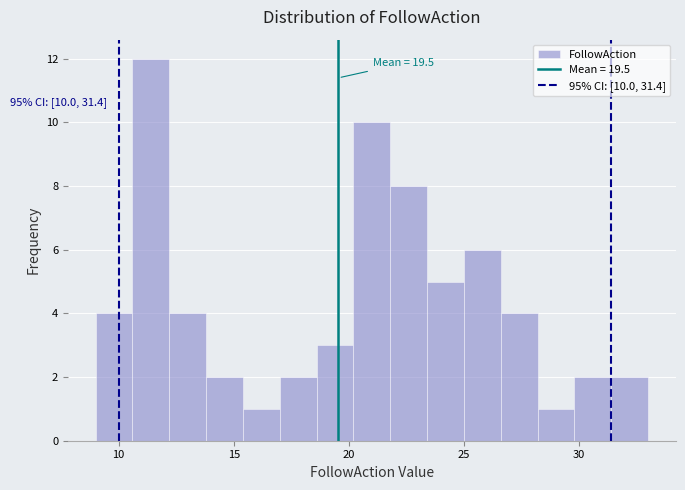

Read against the x-axis, roughly where is the centre of the tallest bar?

11.5